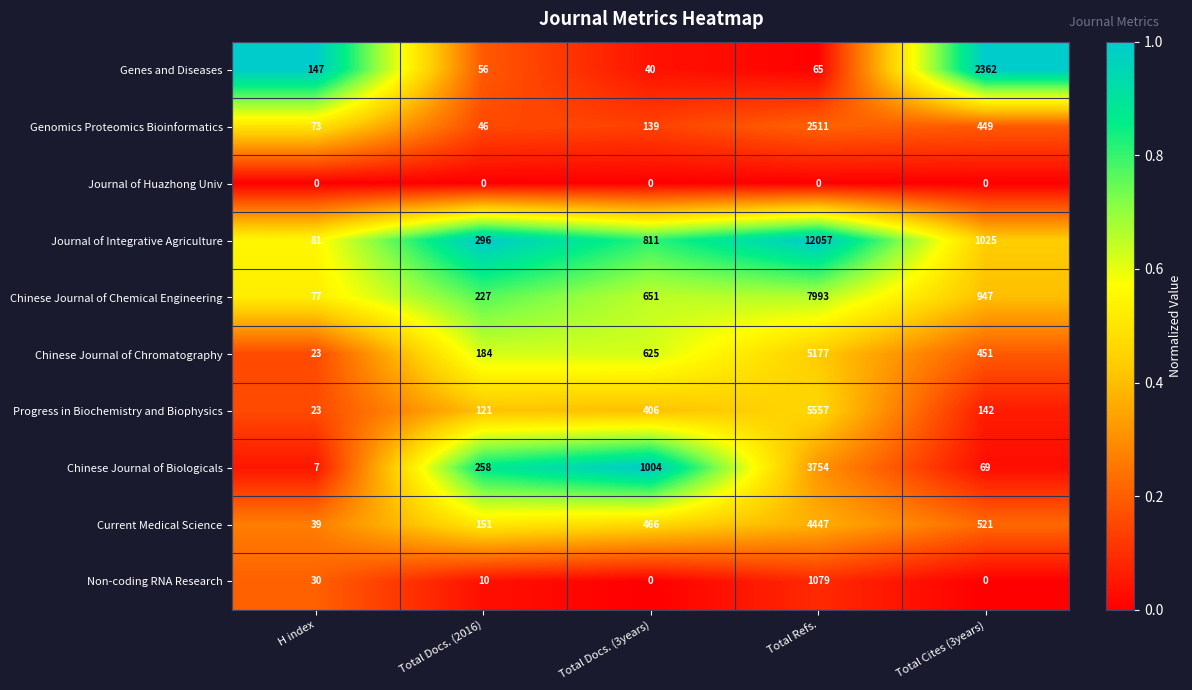

What is the average value of the Chinese Journal of Chemical Engineering series?

1979